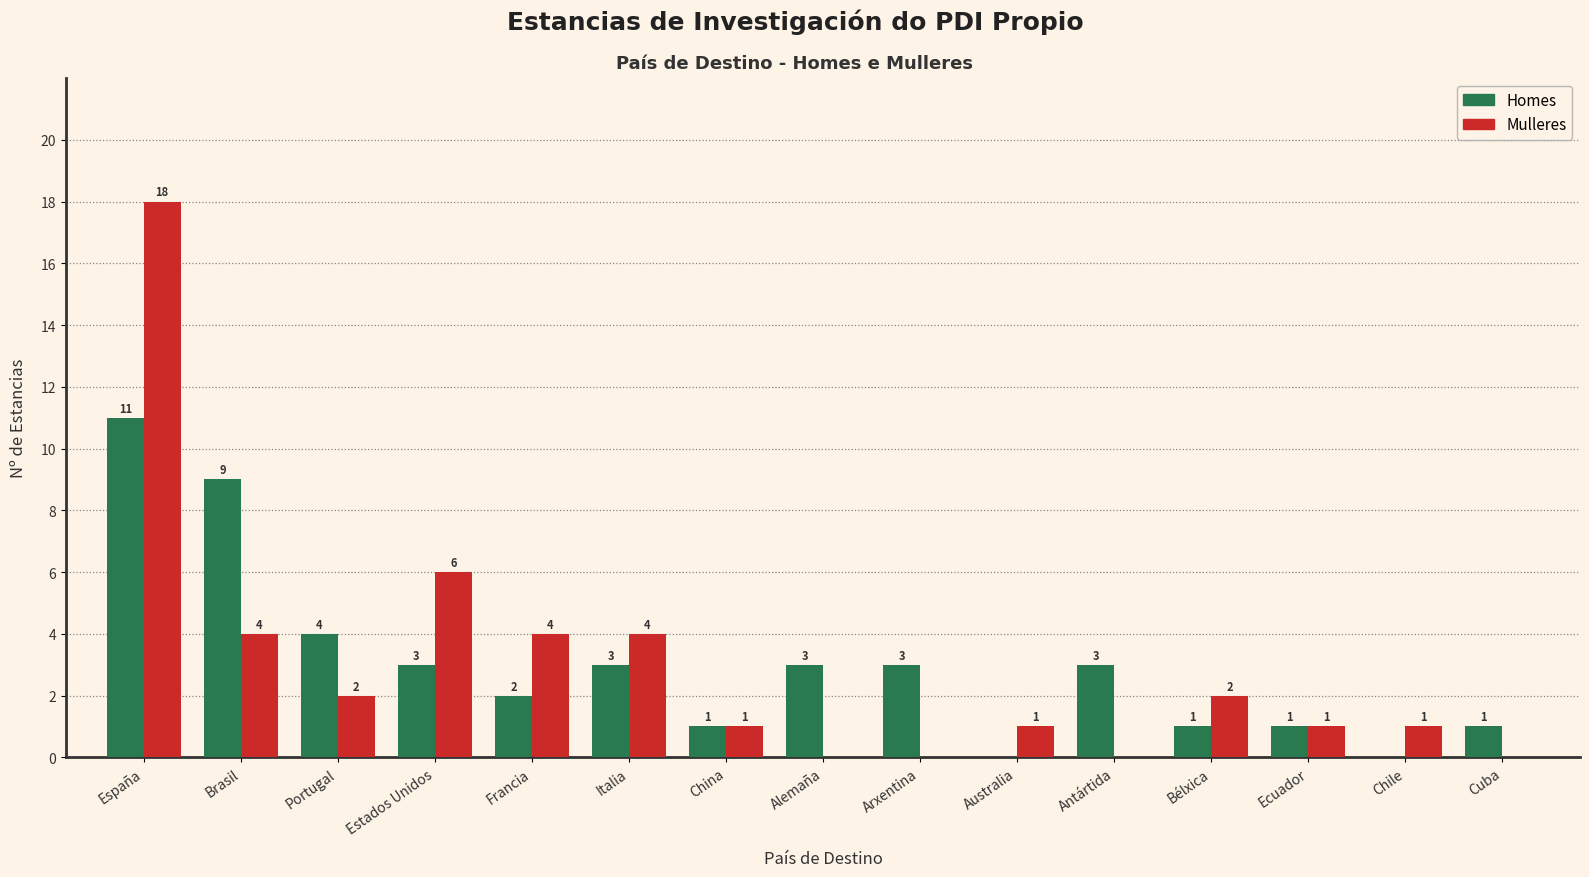

The Homes series shows 0 at Australia. True or false?

True